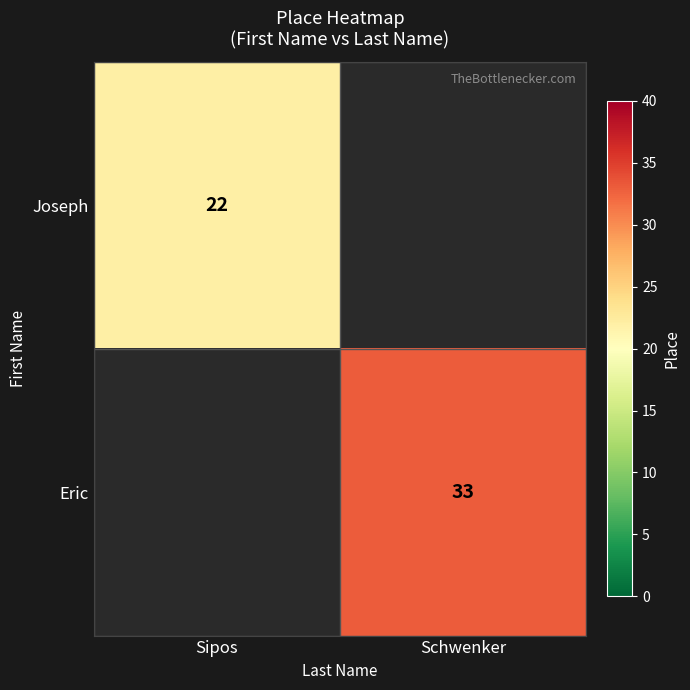

The value of Joseph at Sipos is 37.4. True or false?

False